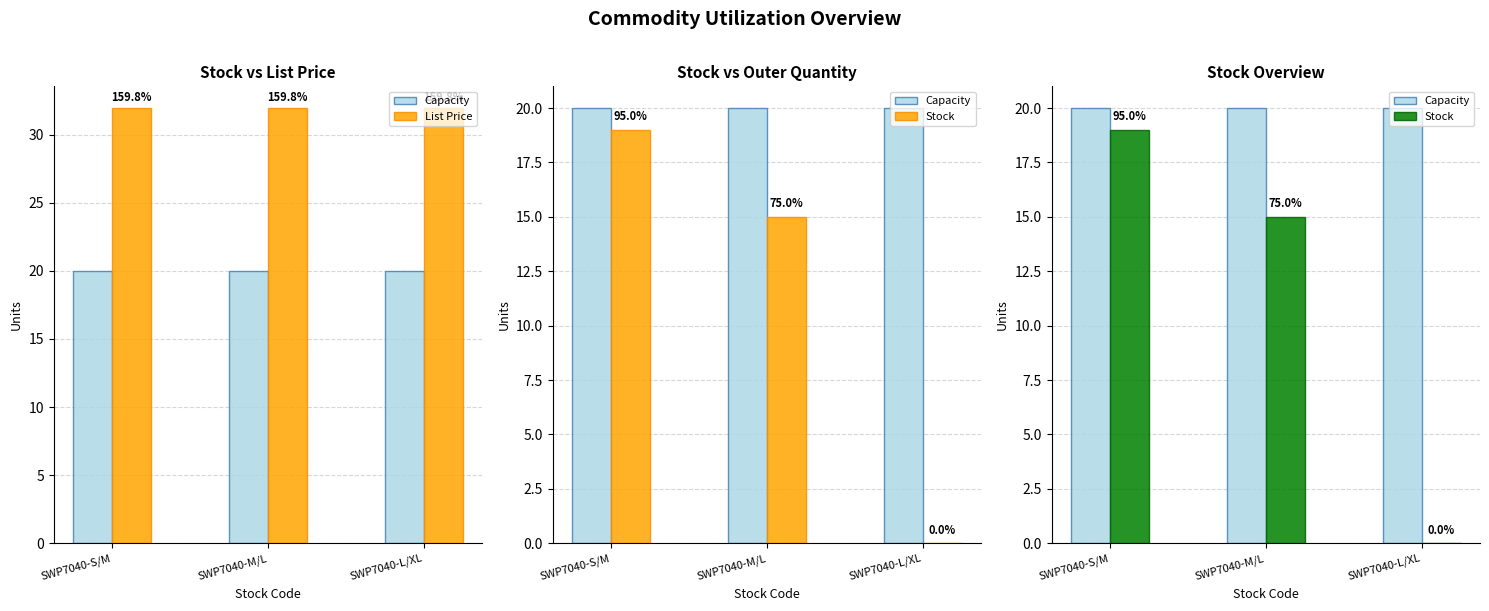

What is the value of the Capacity bar at the 3rd from the left?

20.0